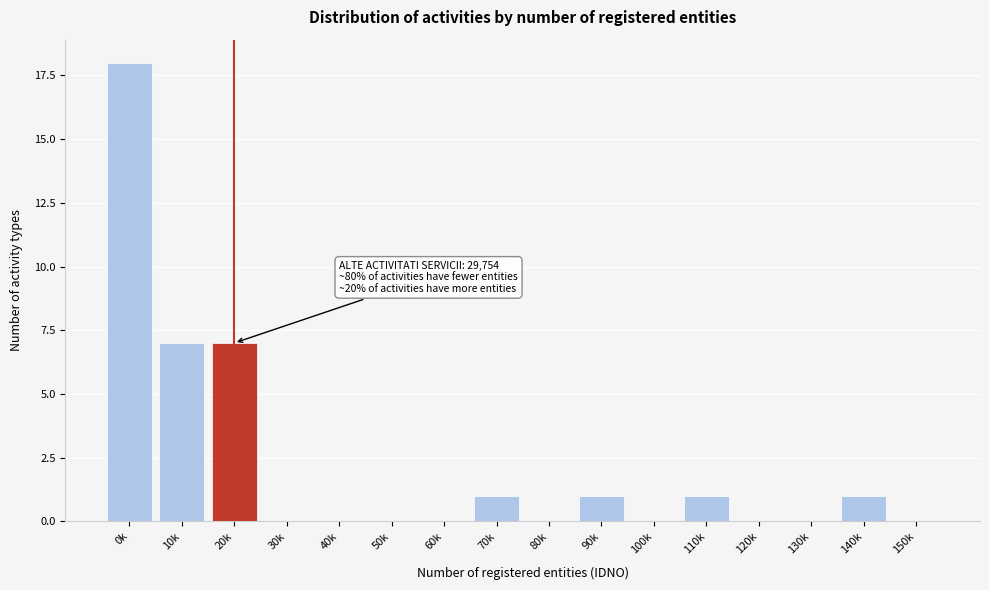

Reading left to right, what are all the values shown in this chart?

0k=18	10k=7	20k=7	30k=0	40k=0	50k=0	60k=0	70k=1	80k=0	90k=1	100k=0	110k=1	120k=0	130k=0	140k=1	150k=0